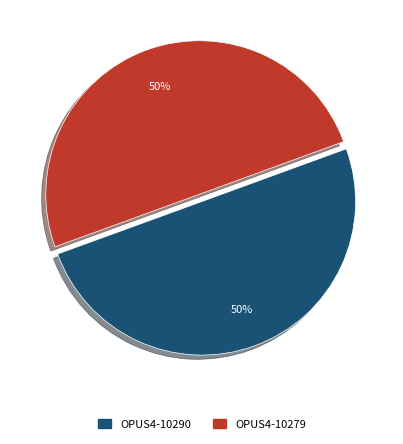

What is the ratio of the value at OPUS4-10290 to the value at OPUS4-10279?

1.0